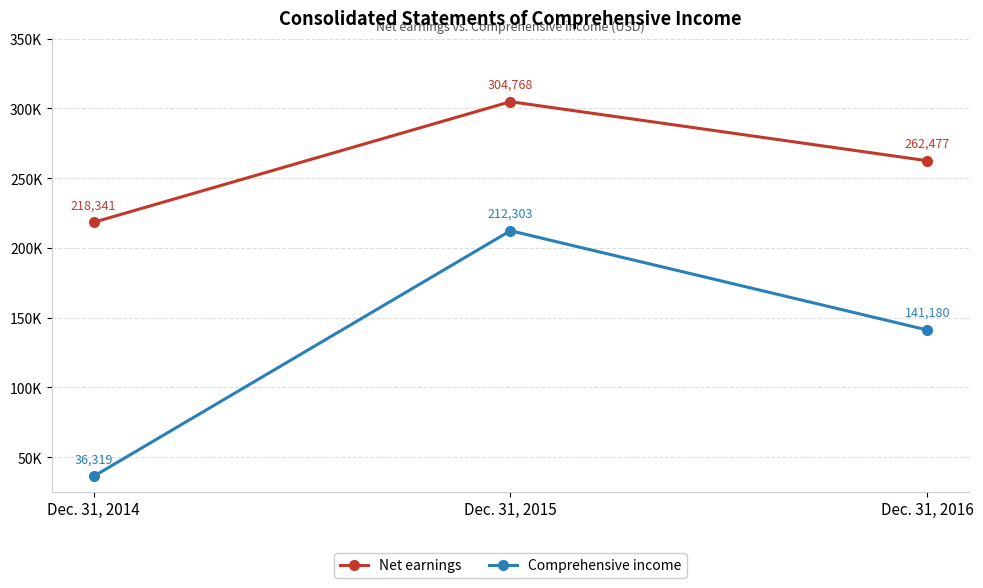

Between Dec. 31, 2015 and Dec. 31, 2016, which series saw the biggest shift?

Comprehensive income